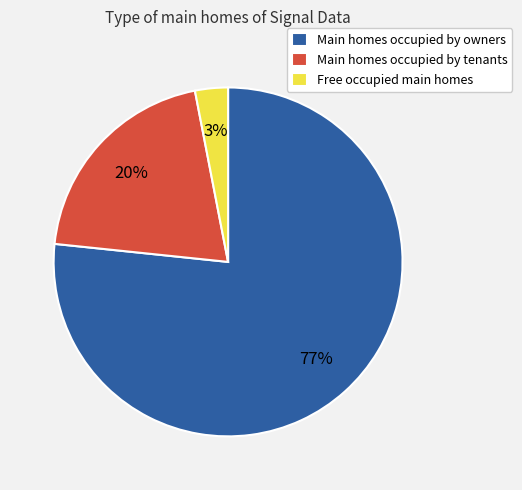

To the nearest percent, what is the average slice percentage?

33%